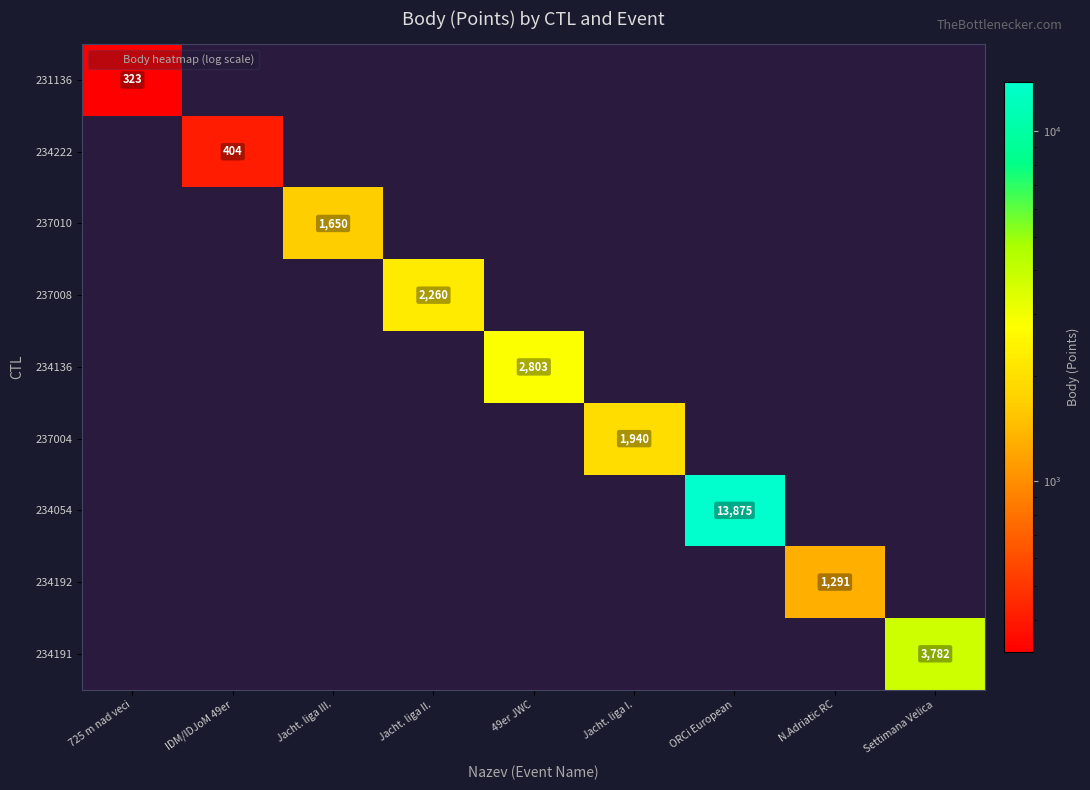

What is the maximum value shown in the chart?

13875.0